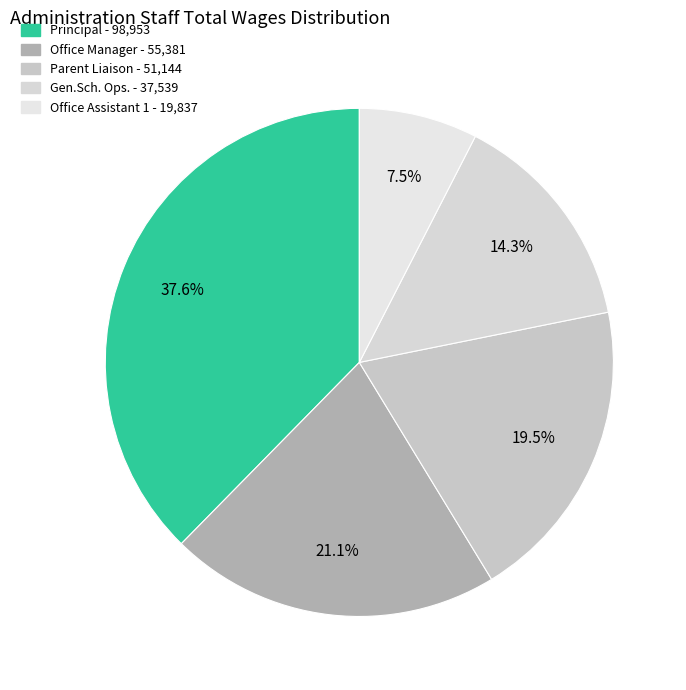

What percentage is NOT represented by Office Assistant 1?

92.5%